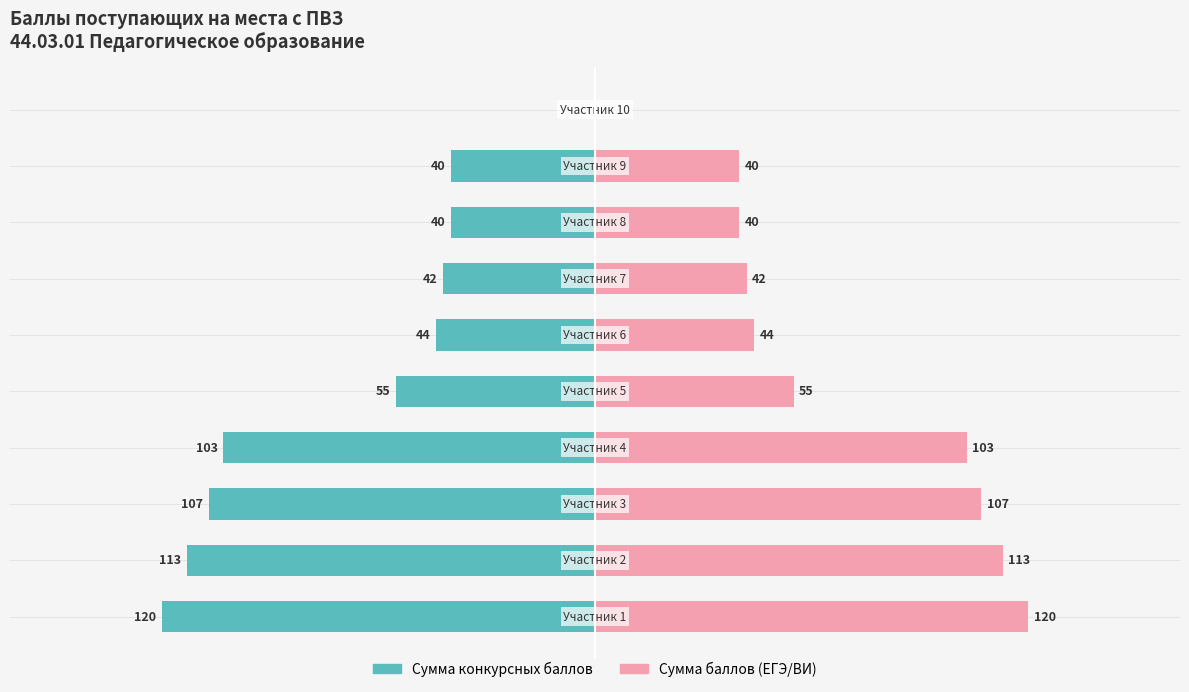

How many bars are there in each group?

2